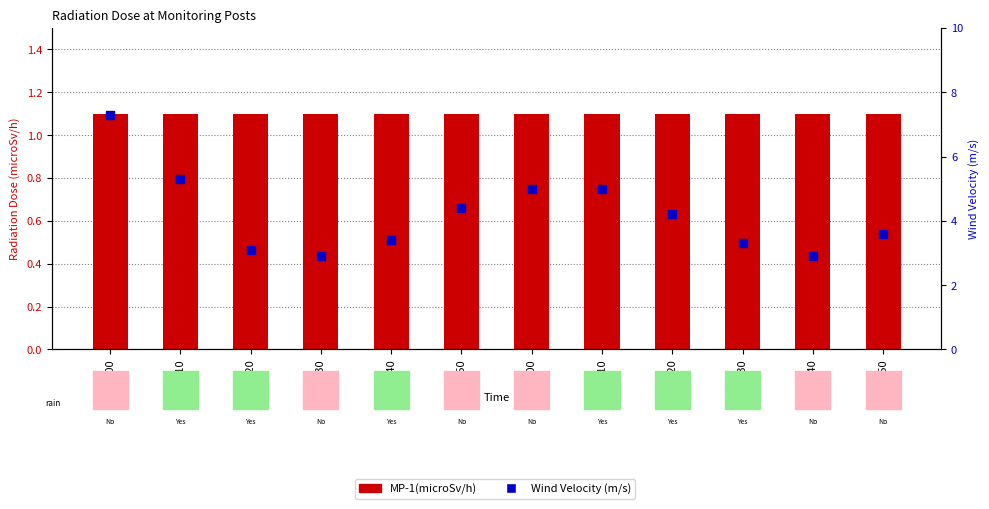

Which series contains the highest Y value?

Wind Velocity (m/s)